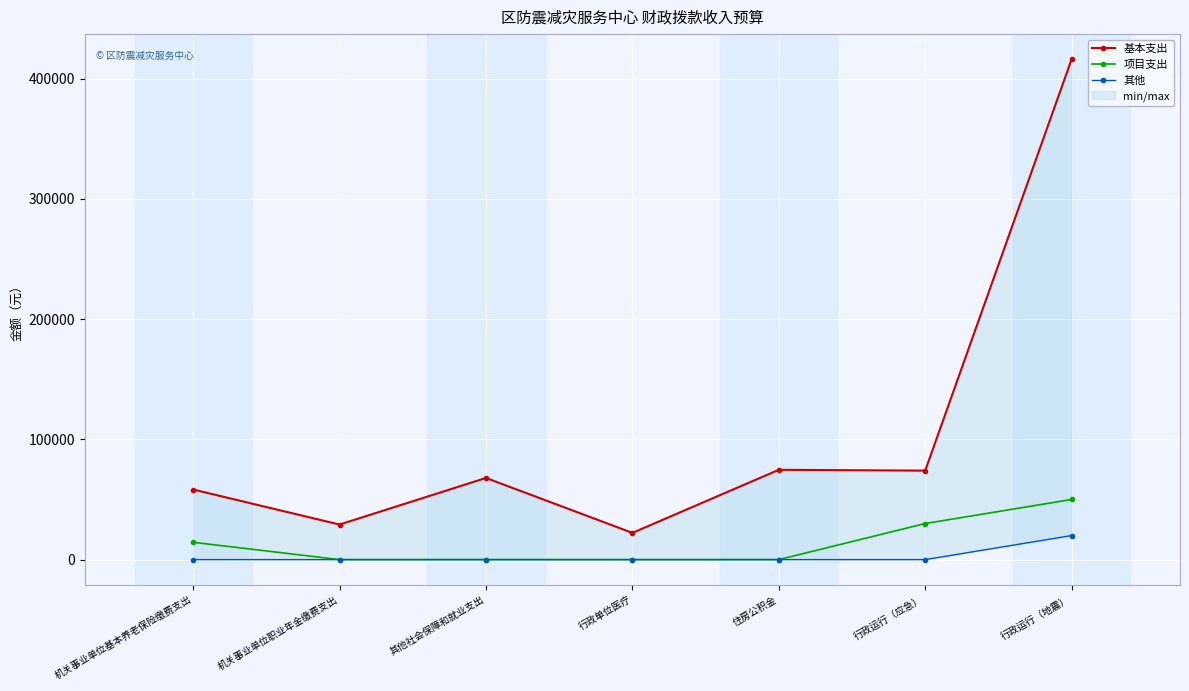

Reading left to right, what are all the values shown in this chart?

基本支出: 机关事业单位基本养老保险缴费支出=58284	机关事业单位职业年金缴费支出=29148	其他社会保障和就业支出=67904	行政单位医疗=22224	住房公积金=74676	行政运行（应急）=74000	行政运行（地震）=416259
项目支出: 机关事业单位基本养老保险缴费支出=14400	机关事业单位职业年金缴费支出=0	其他社会保障和就业支出=0	行政单位医疗=0	住房公积金=0	行政运行（应急）=30000	行政运行（地震）=50000
其他: 机关事业单位基本养老保险缴费支出=0	机关事业单位职业年金缴费支出=0	其他社会保障和就业支出=0	行政单位医疗=0	住房公积金=0	行政运行（应急）=0	行政运行（地震）=20000